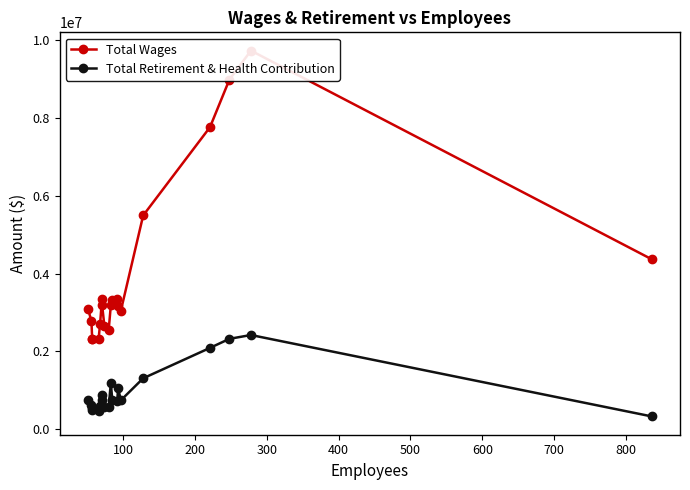

Which has a higher value, 600 or 0?

600